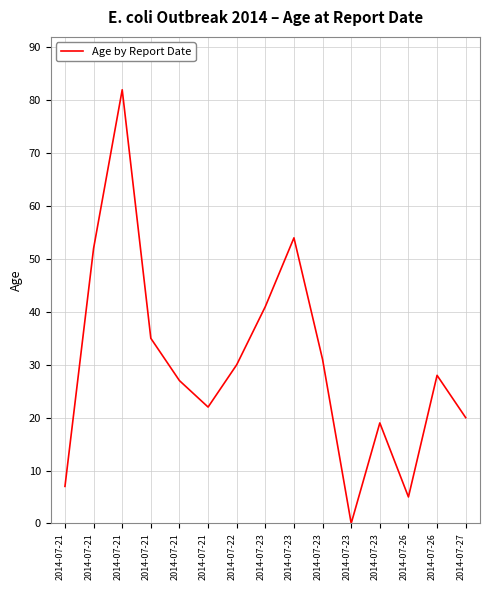

Does the chart display data point markers on the line(s)?

No